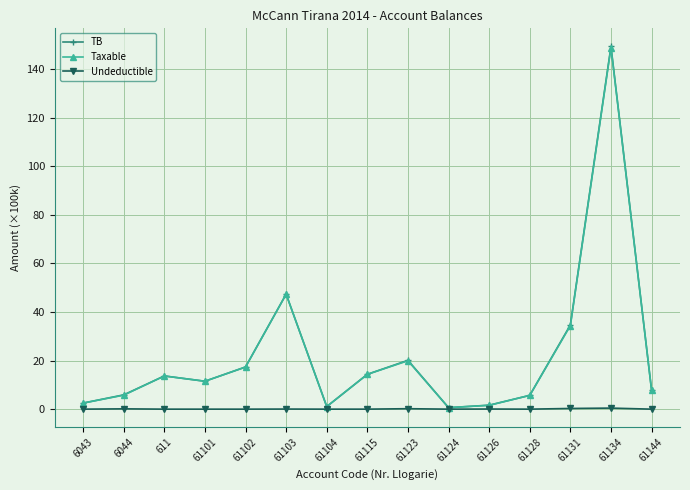

How many categories are shown in the chart?

15